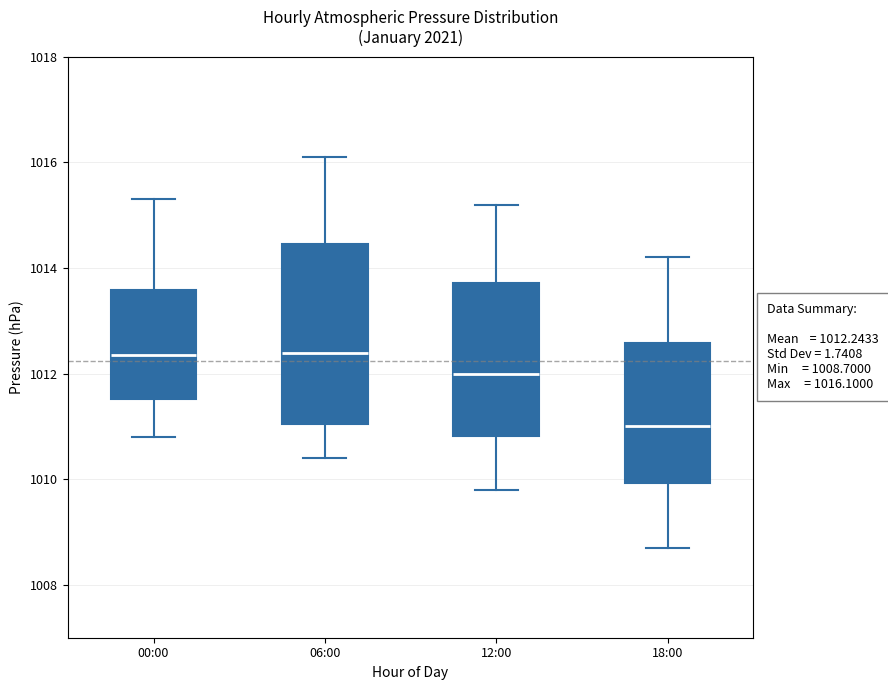

Which box is the tallest, from its lower edge to its upper edge?

06:00